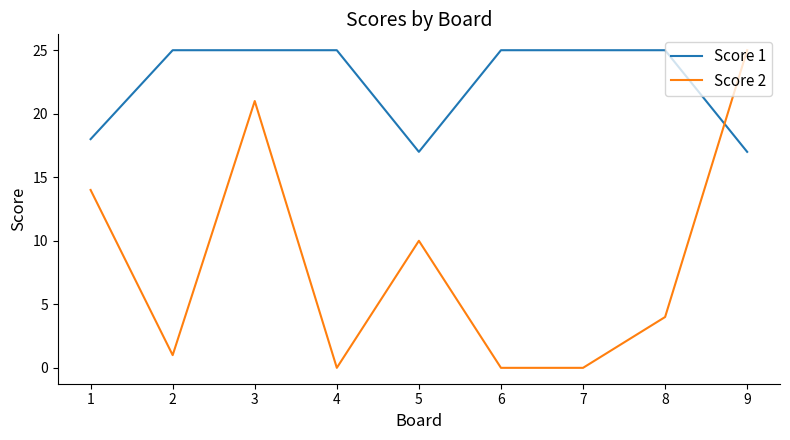

Reading left to right, transcribe all the data shown in this chart.

Score 1: 18	25	25	25	17	25	25	25	17
Score 2: 14	1	21	0	10	0	0	4	25